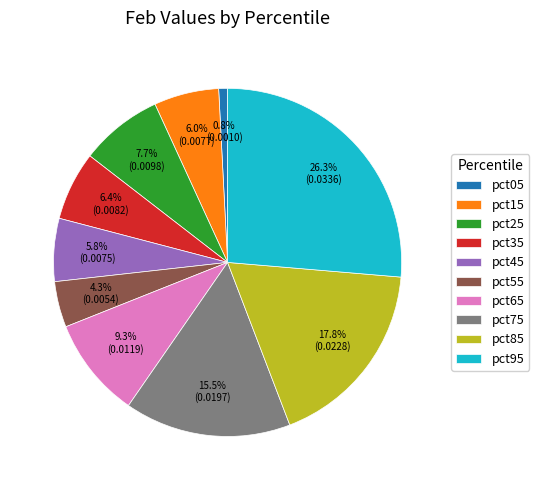

What is the largest slice in the pie chart?

pct95